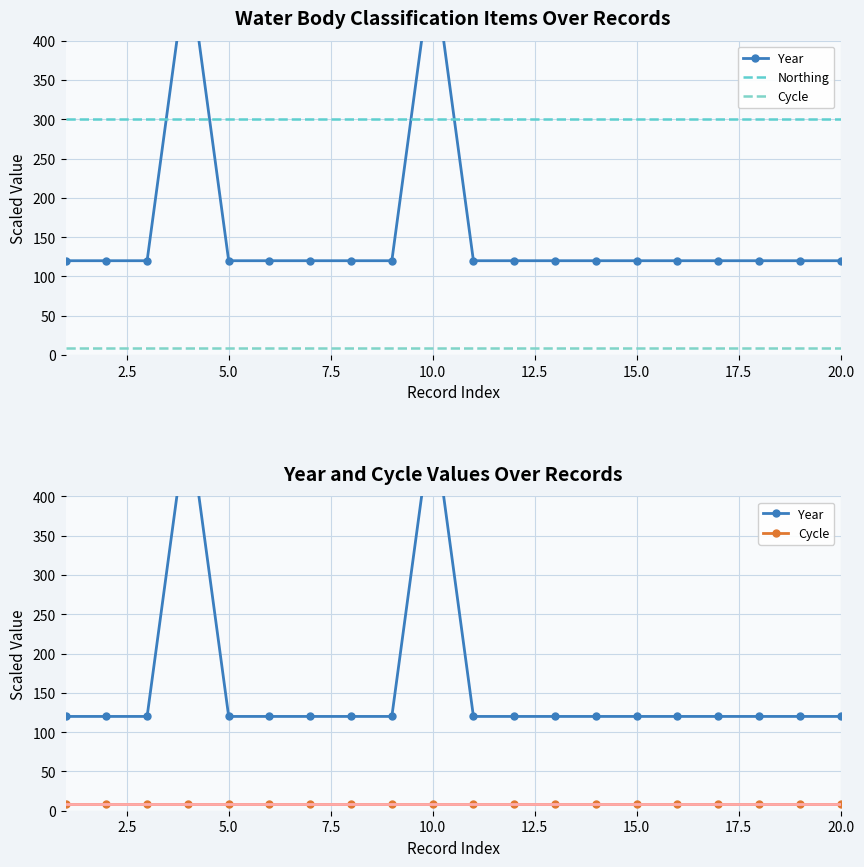

How many lines are shown in the chart?

3